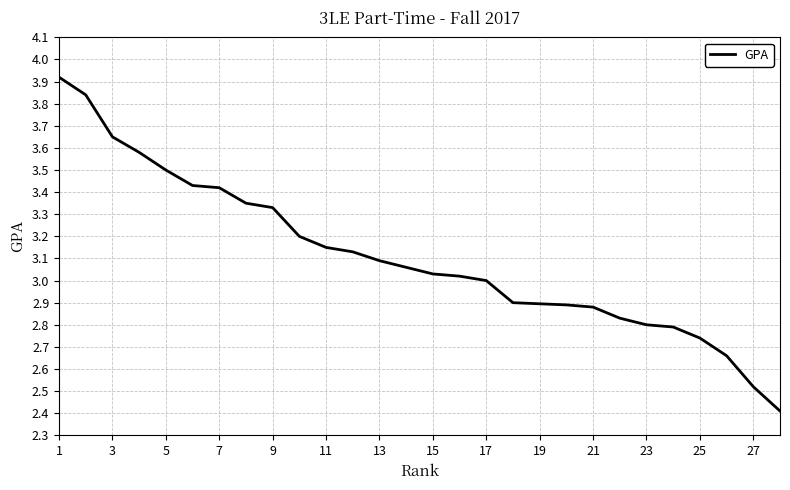

Does the chart display data point markers on the line(s)?

No